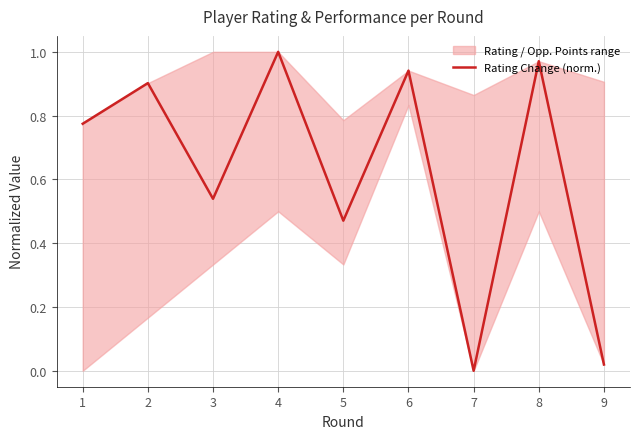

Where is the data nearest to the value 0?

7